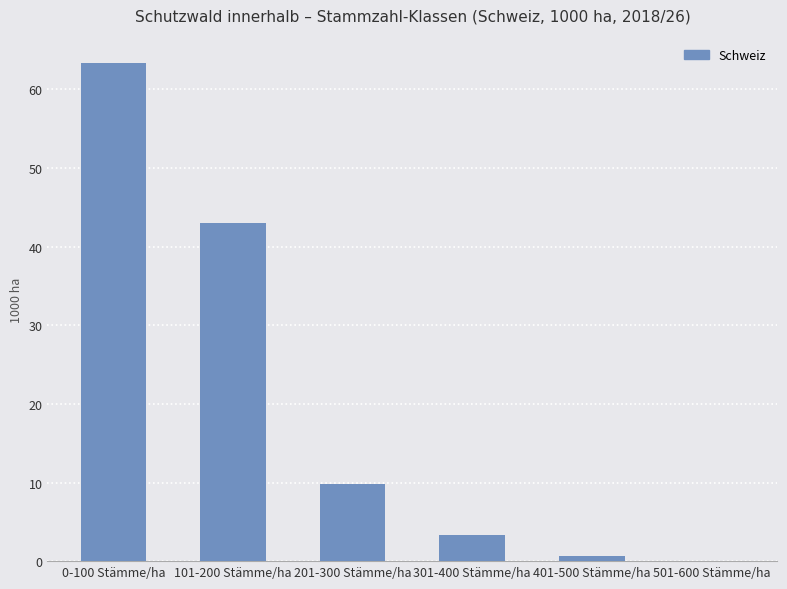

Reading left to right, list all the values displayed in this chart.

63.4	43.0	9.8	3.3	0.7	0.0